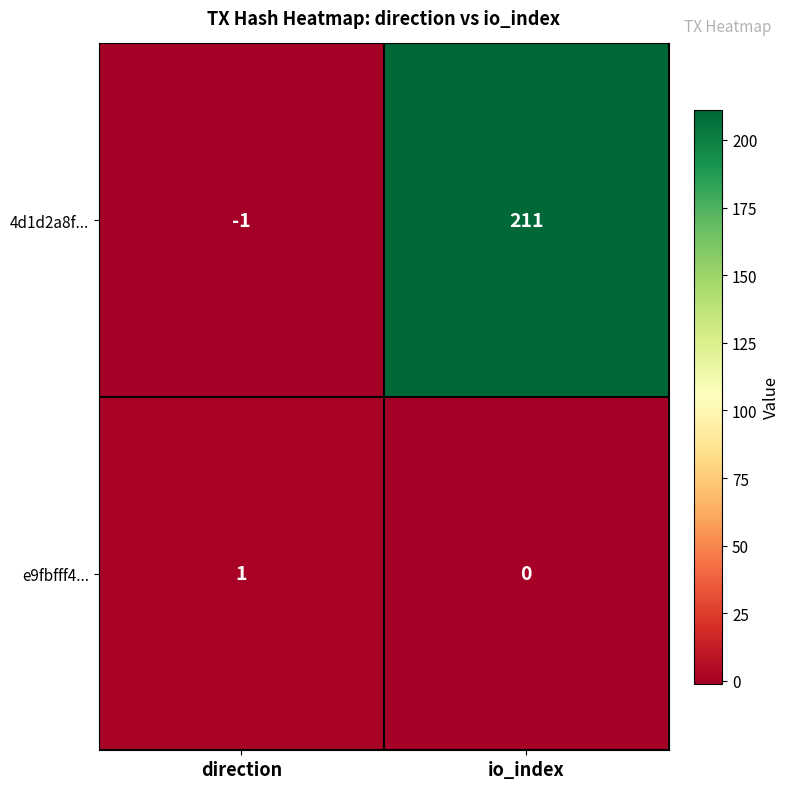

The 4d1d2a8f... series shows 211 at io_index. True or false?

True